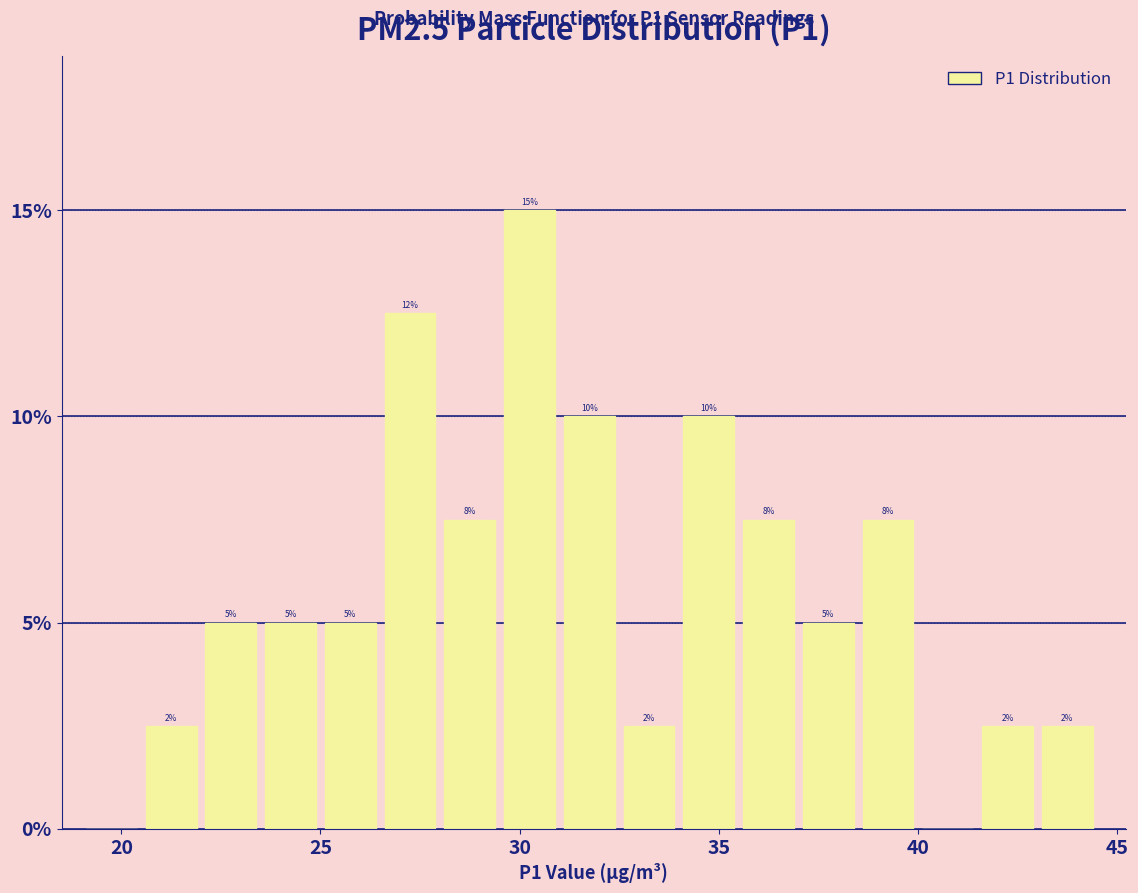

Around what value on the x-axis is the tallest bar? Give the approximate position of its centre, as read against the axis.

30.5